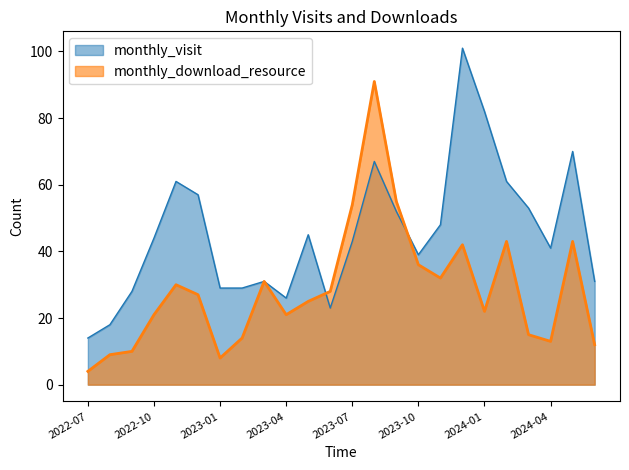

Where do monthly_download_resource and monthly_visit first cross each other?

2023-05 and 2023-06